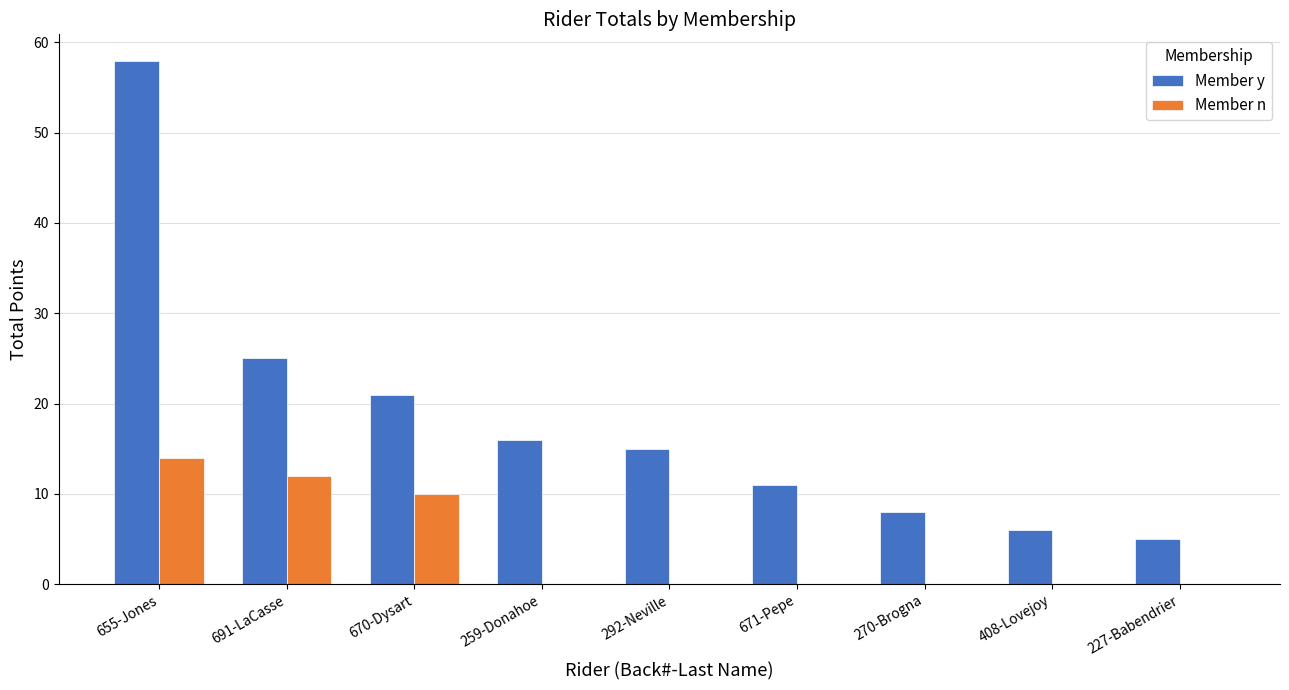

What is the greatest value displayed?

58